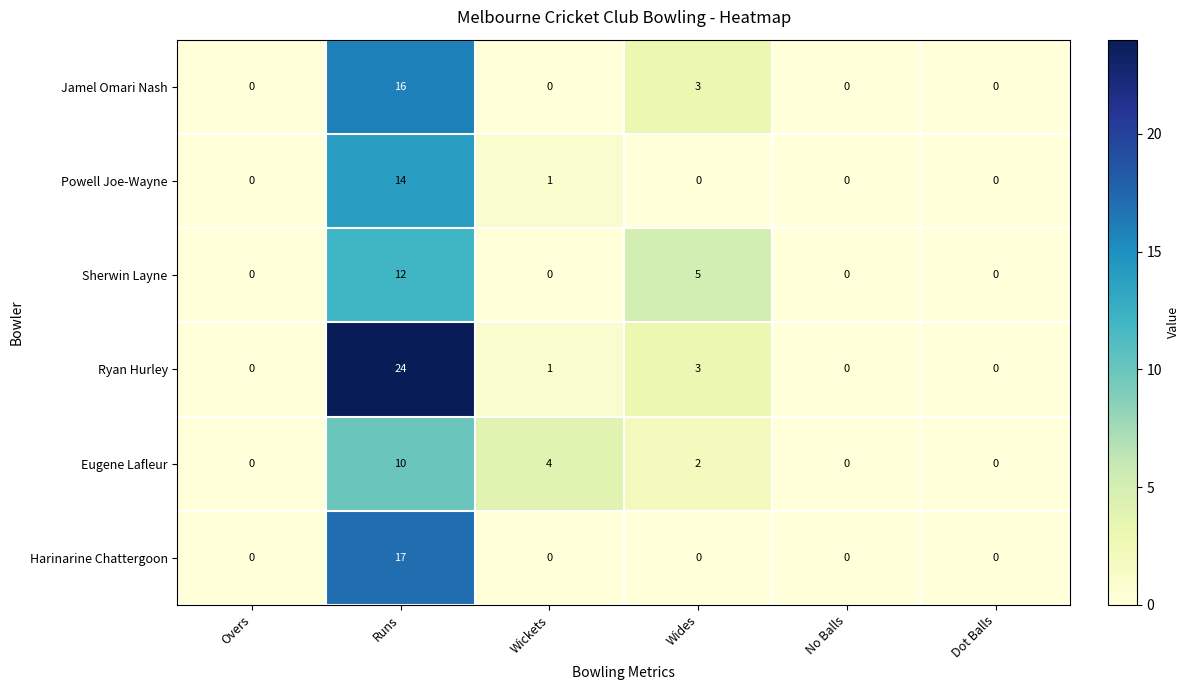

Which series changed the most between Runs and Wides?

Ryan Hurley